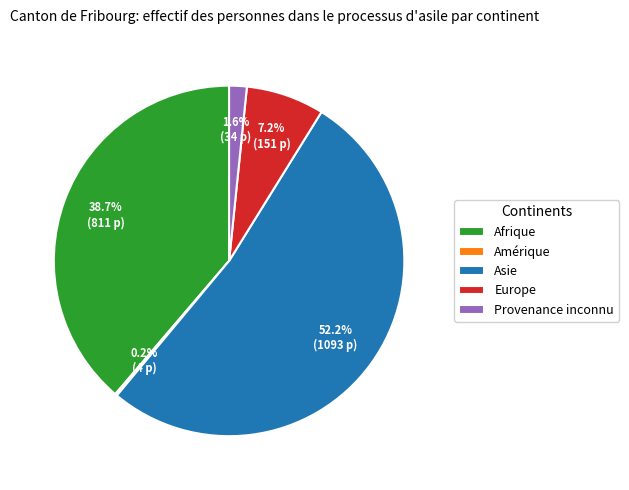

Does Europe account for over 50% of the chart?

No